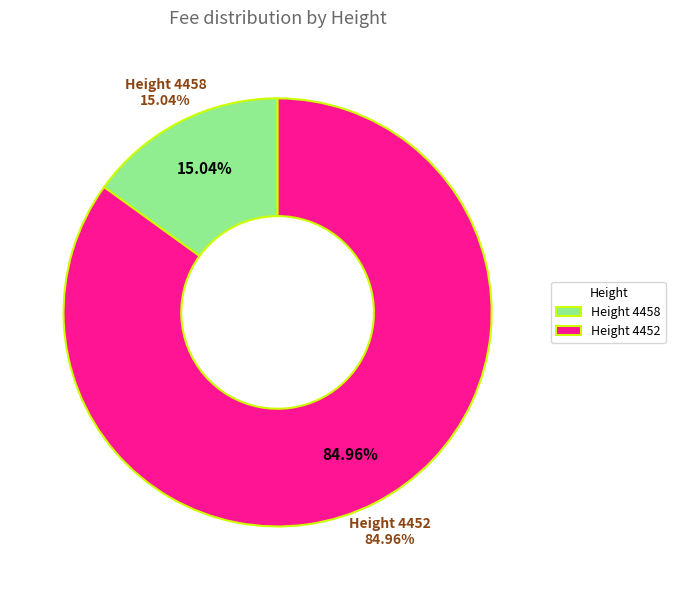

Which category has the biggest portion of the pie?

4452